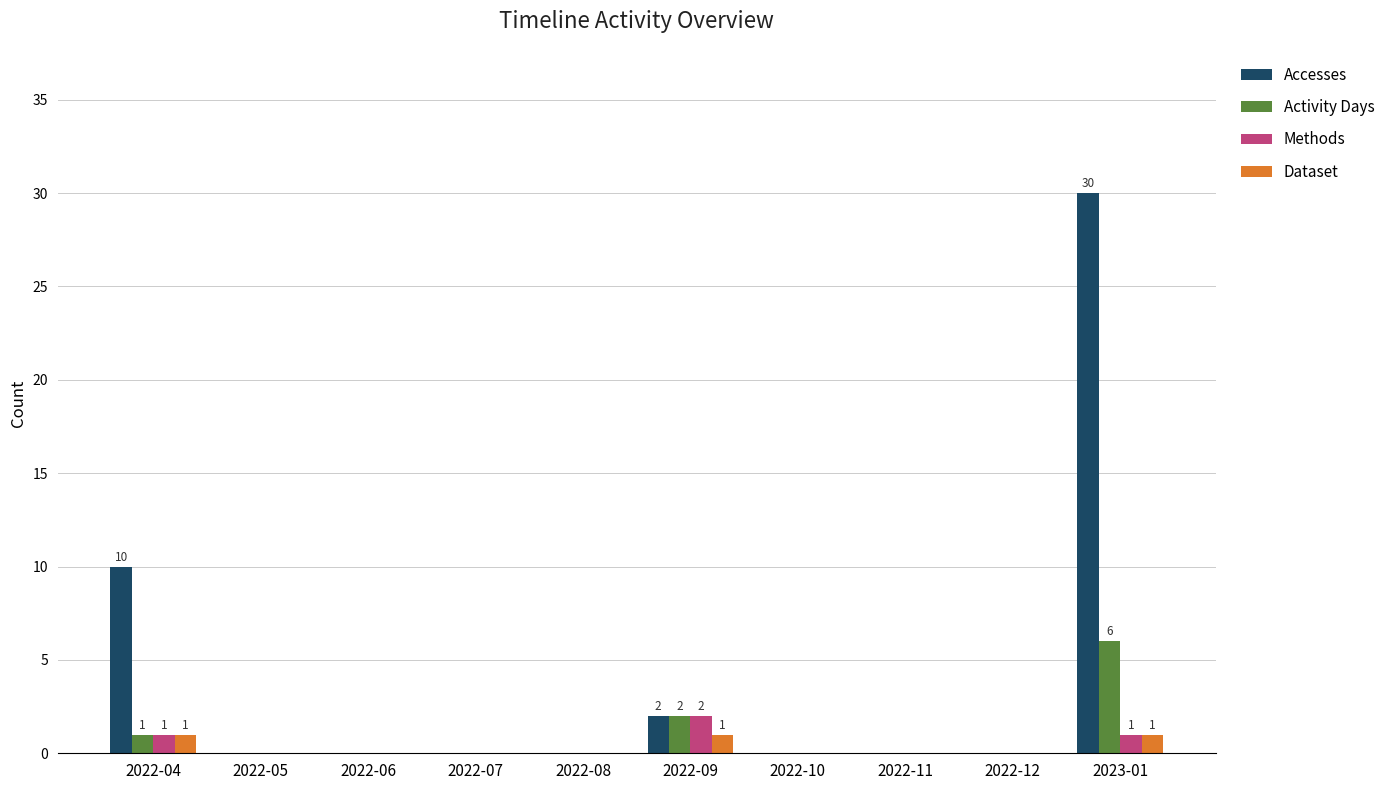

At which category is the sum across all series the highest?

2023-01